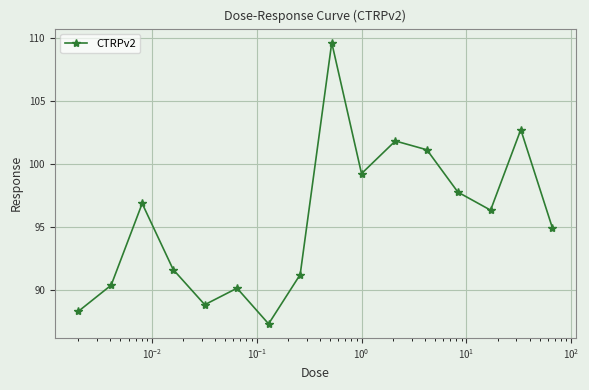

What is the smallest value displayed?

87.3